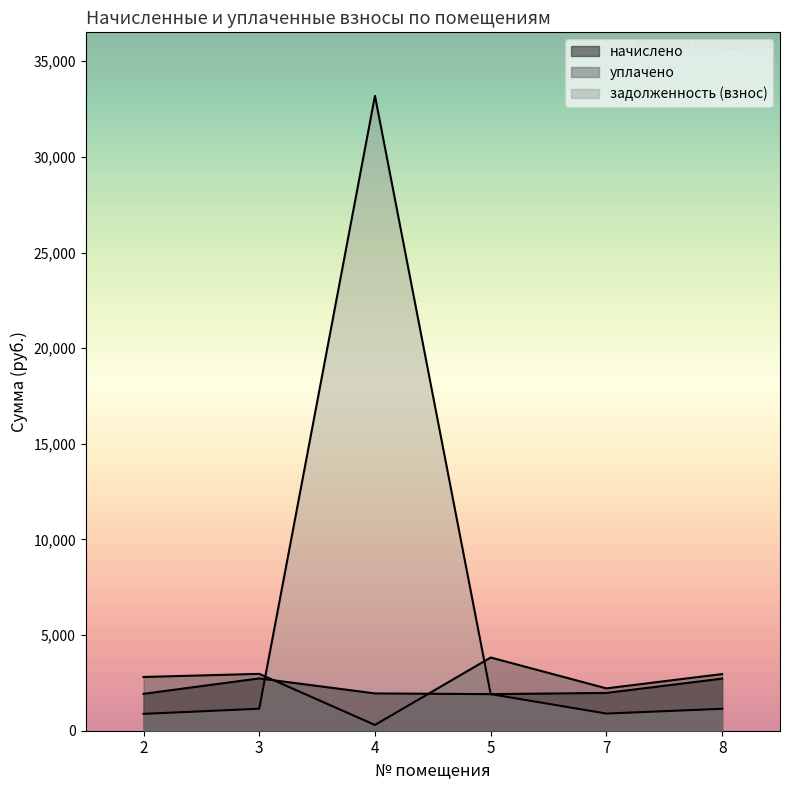

Which series has the largest range (max minus min)?

задолженность (взнос)